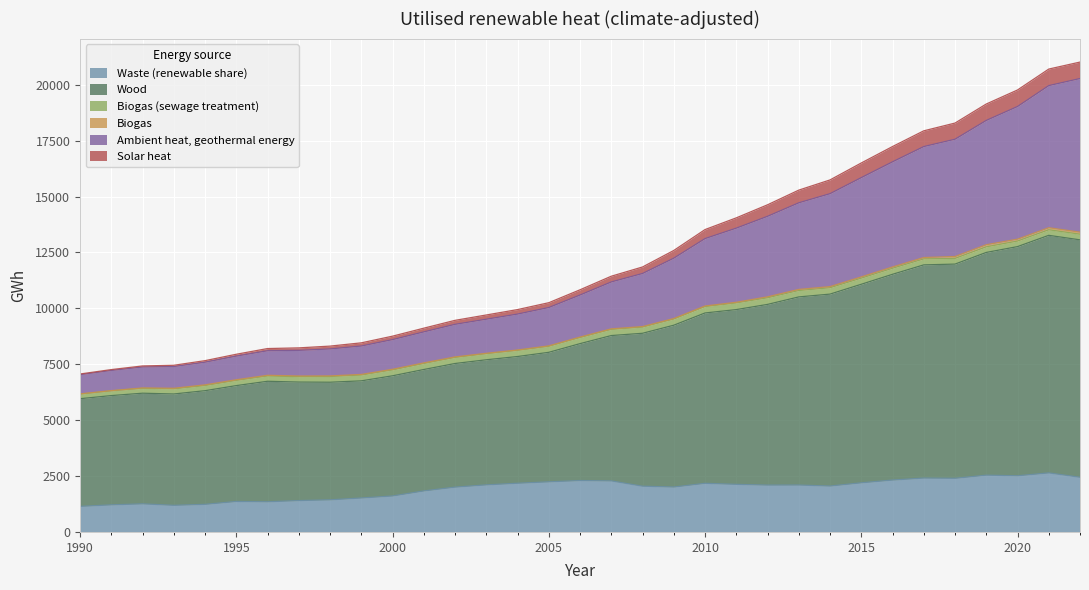

What is the minimum value for Waste (renewable share)?

1143.5